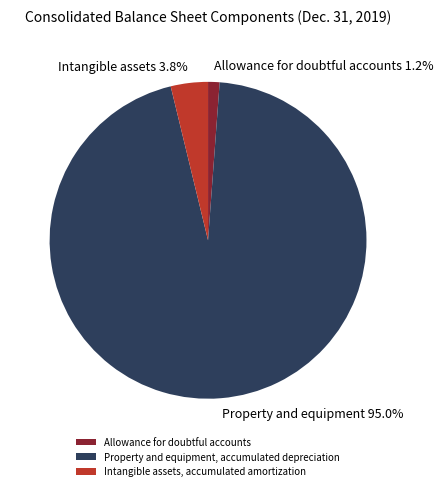

Is it true that Property and equipment, accumulated depreciation is 95% of the pie?

True